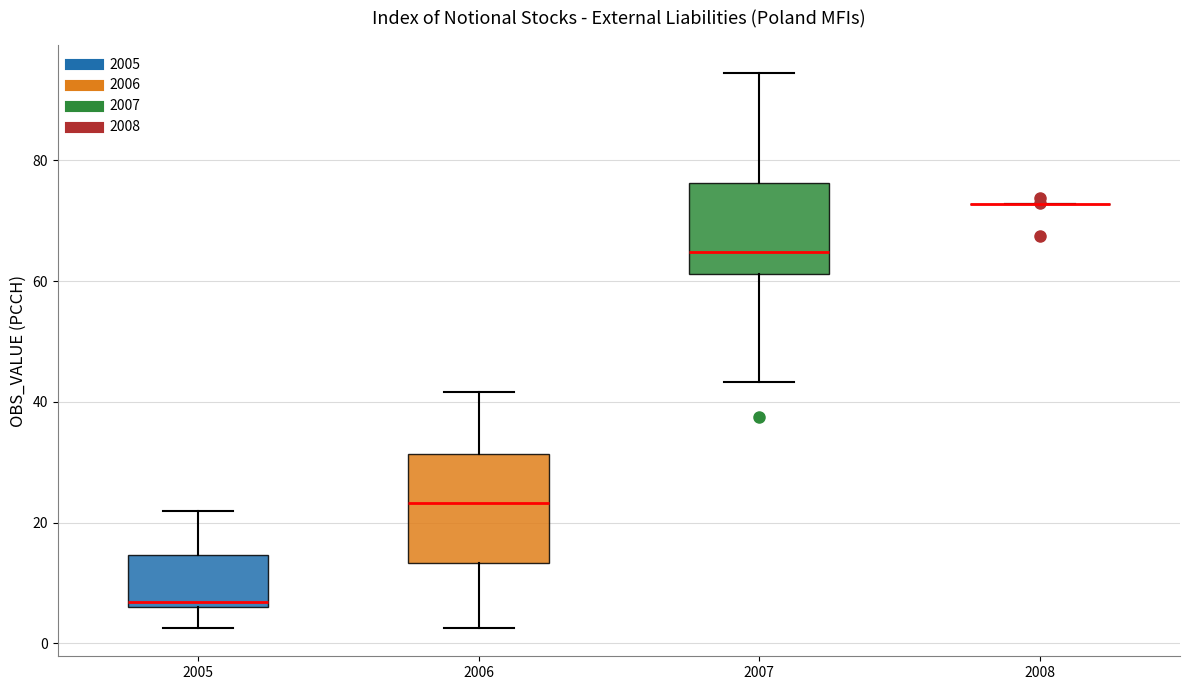

Comparing the boxes themselves (not the whiskers), which one is the tallest?

2006